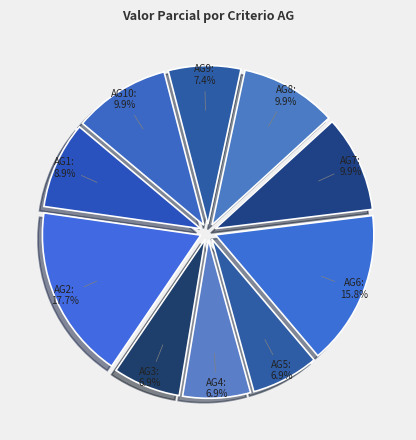

Which has a higher value, AG10 or AG2?

AG2